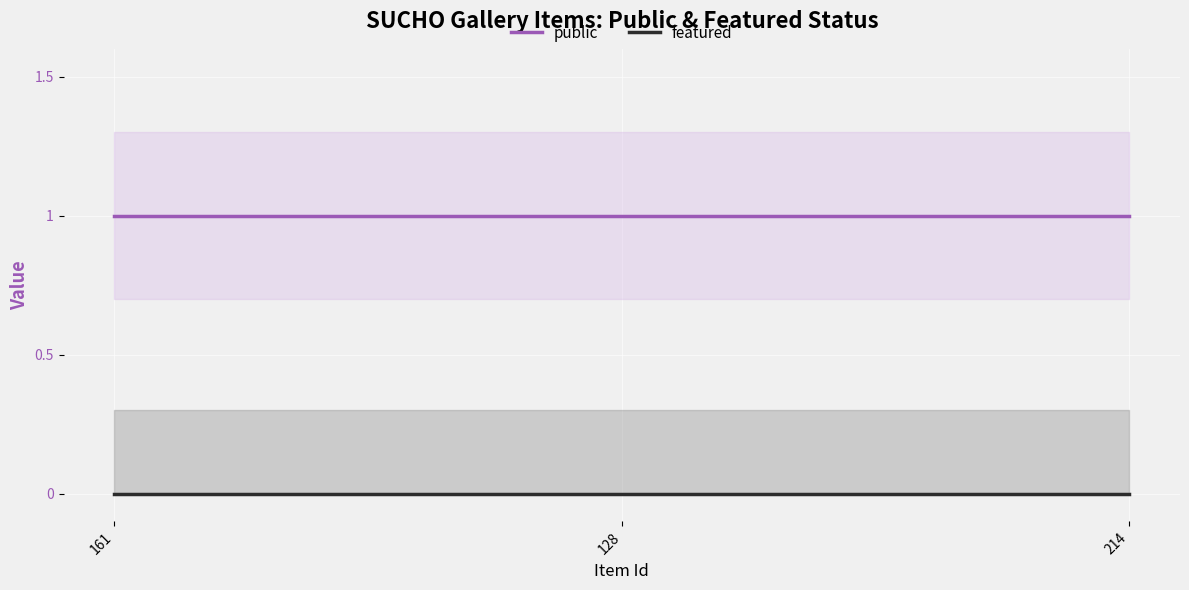

Where is featured nearest to the value 0?

161